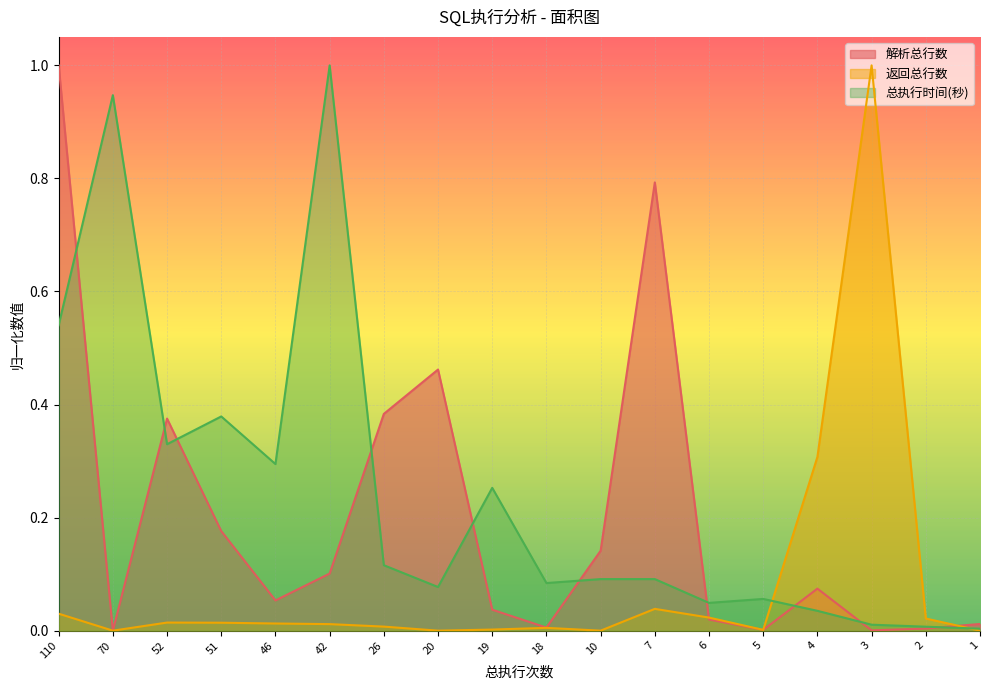

The 总执行时间(秒) series shows 1.0 at 42. True or false?

True